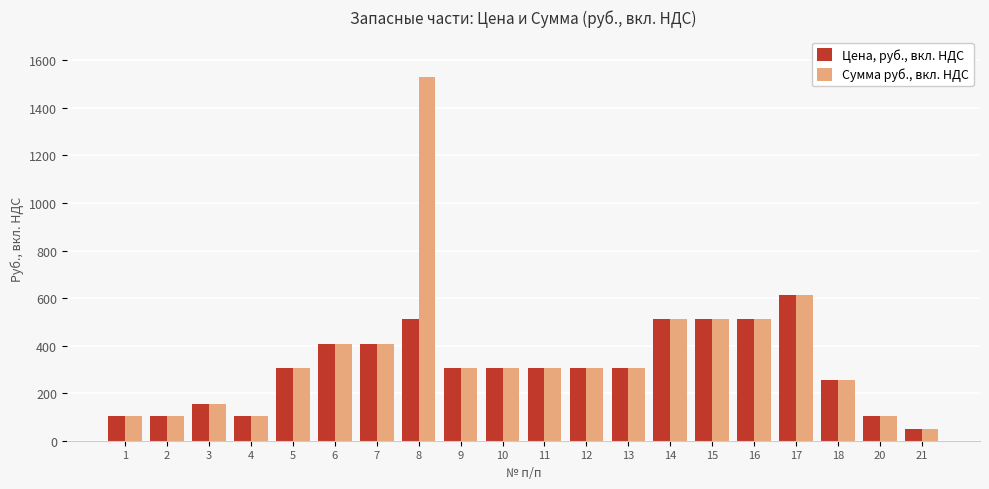

Which category has the highest value in the Сумма руб., вкл. НДС series?

8